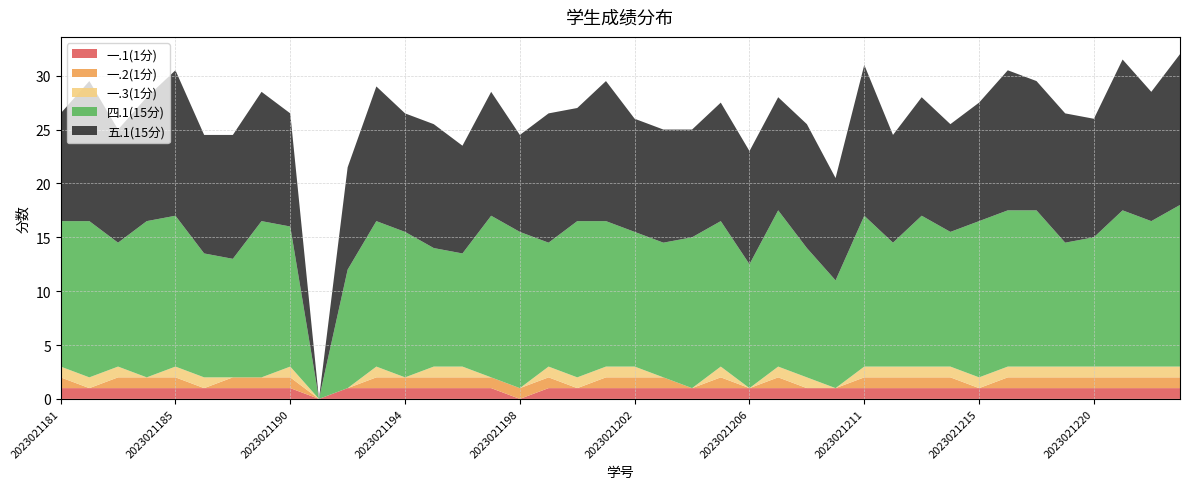

Reading right to left, extract all data points from this chart.

五.1(15分): 2023021223=14.0	2023021222=12.0	2023021221=14.0	2023021220=11.0	2023021219=12.0	2023021218=12.0	2023021217=13.0	2023021215=11.0	2023021214=10.0	2023021213=11.0	2023021212=10.0	2023021211=14.0	2023021210=9.5	2023021209=11.5	2023021208=10.5	2023021206=10.5	2023021205=11.0	2023021204=10.0	2023021203=10.5	2023021202=10.5	2023021201=13.0	2023021200=10.5	2023021199=12.0	2023021198=9.0	2023021197=11.5	2023021196=10.0	2023021195=11.5	2023021194=11.0	2023021193=12.5	2023021192=9.5	2023021191=0.0	2023021190=10.5	2023021189=12.0	2023021187=11.5	2023021186=11.0	2023021185=13.5	2023021184=11.5	2023021183=10.5	2023021182=13.0	2023021181=10.0
四.1(15分): 2023021223=15.0	2023021222=13.5	2023021221=14.5	2023021220=12.0	2023021219=11.5	2023021218=14.5	2023021217=14.5	2023021215=14.5	2023021214=12.5	2023021213=14.0	2023021212=11.5	2023021211=14.0	2023021210=10.0	2023021209=12.0	2023021208=14.5	2023021206=11.5	2023021205=13.5	2023021204=14.0	2023021203=12.5	2023021202=12.5	2023021201=13.5	2023021200=14.5	2023021199=11.5	2023021198=14.5	2023021197=15.0	2023021196=10.5	2023021195=11.0	2023021194=13.5	2023021193=13.5	2023021192=11.0	2023021191=0.0	2023021190=13.0	2023021189=14.5	2023021187=11.0	2023021186=11.5	2023021185=14.0	2023021184=14.5	2023021183=11.5	2023021182=14.5	2023021181=13.5
一.1(1分): 2023021223=1.0	2023021222=1.0	2023021221=1.0	2023021220=1.0	2023021219=1.0	2023021218=1.0	2023021217=1.0	2023021215=1.0	2023021214=1.0	2023021213=1.0	2023021212=1.0	2023021211=1.0	2023021210=1.0	2023021209=1.0	2023021208=1.0	2023021206=1.0	2023021205=1.0	2023021204=1.0	2023021203=1.0	2023021202=1.0	2023021201=1.0	2023021200=1.0	2023021199=1.0	2023021198=0.0	2023021197=1.0	2023021196=1.0	2023021195=1.0	2023021194=1.0	2023021193=1.0	2023021192=1.0	2023021191=0.0	2023021190=1.0	2023021189=1.0	2023021187=1.0	2023021186=1.0	2023021185=1.0	2023021184=1.0	2023021183=1.0	2023021182=1.0	2023021181=1.0
一.2(1分): 2023021223=1.0	2023021222=1.0	2023021221=1.0	2023021220=1.0	2023021219=1.0	2023021218=1.0	2023021217=1.0	2023021215=0.0	2023021214=1.0	2023021213=1.0	2023021212=1.0	2023021211=1.0	2023021210=0.0	2023021209=0.0	2023021208=1.0	2023021206=0.0	2023021205=1.0	2023021204=0.0	2023021203=1.0	2023021202=1.0	2023021201=1.0	2023021200=0.0	2023021199=1.0	2023021198=1.0	2023021197=1.0	2023021196=1.0	2023021195=1.0	2023021194=1.0	2023021193=1.0	2023021192=0.0	2023021191=0.0	2023021190=1.0	2023021189=1.0	2023021187=1.0	2023021186=0.0	2023021185=1.0	2023021184=1.0	2023021183=1.0	2023021182=0.0	2023021181=1.0
一.3(1分): 2023021223=1.0	2023021222=1.0	2023021221=1.0	2023021220=1.0	2023021219=1.0	2023021218=1.0	2023021217=1.0	2023021215=1.0	2023021214=1.0	2023021213=1.0	2023021212=1.0	2023021211=1.0	2023021210=0.0	2023021209=1.0	2023021208=1.0	2023021206=0.0	2023021205=1.0	2023021204=0.0	2023021203=0.0	2023021202=1.0	2023021201=1.0	2023021200=1.0	2023021199=1.0	2023021198=0.0	2023021197=0.0	2023021196=1.0	2023021195=1.0	2023021194=0.0	2023021193=1.0	2023021192=0.0	2023021191=0.0	2023021190=1.0	2023021189=0.0	2023021187=0.0	2023021186=1.0	2023021185=1.0	2023021184=0.0	2023021183=1.0	2023021182=1.0	2023021181=1.0